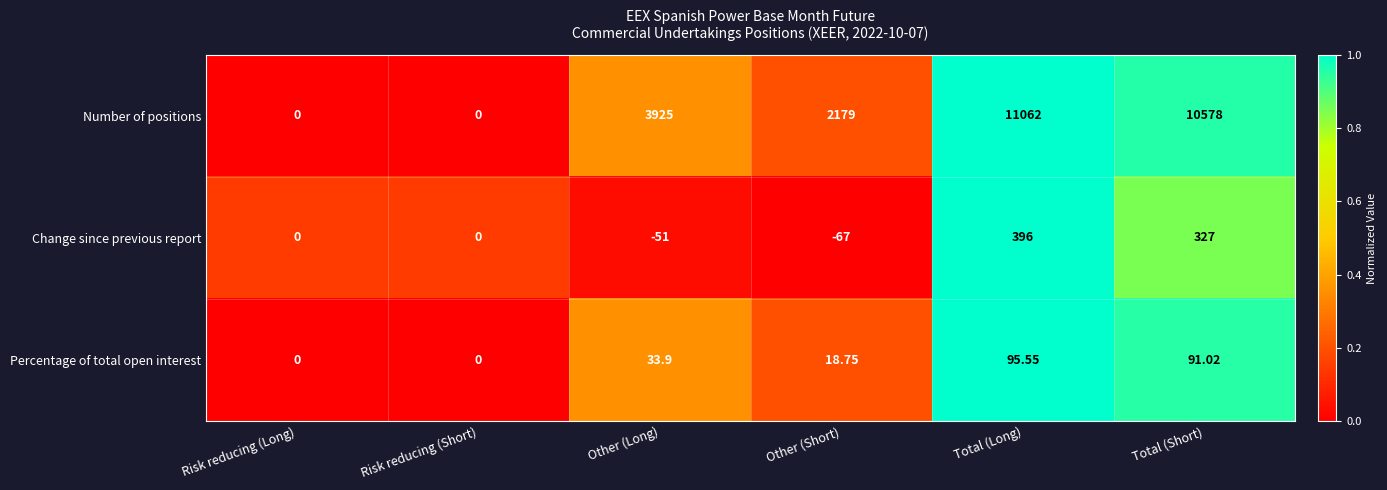

At which label is Change since previous report closest to 164?

Total (Short)